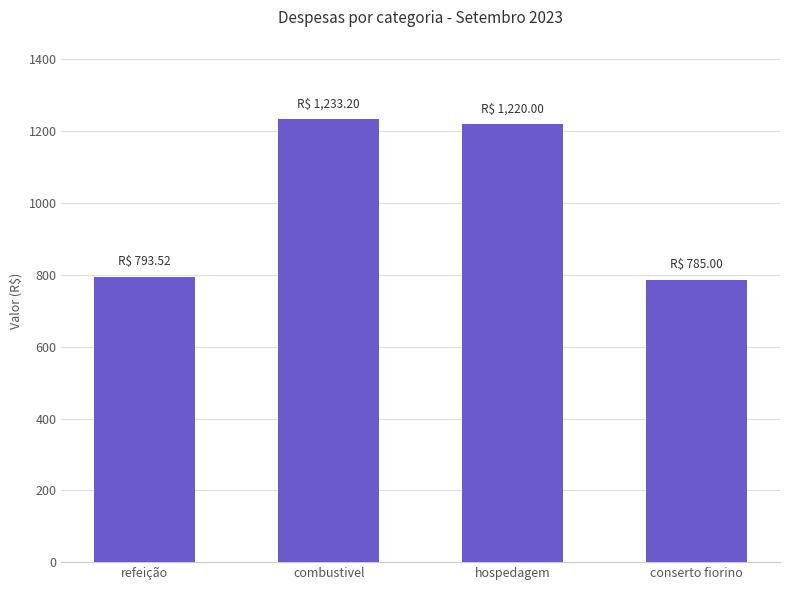

At which category does the chart reach its peak across all series?

combustivel